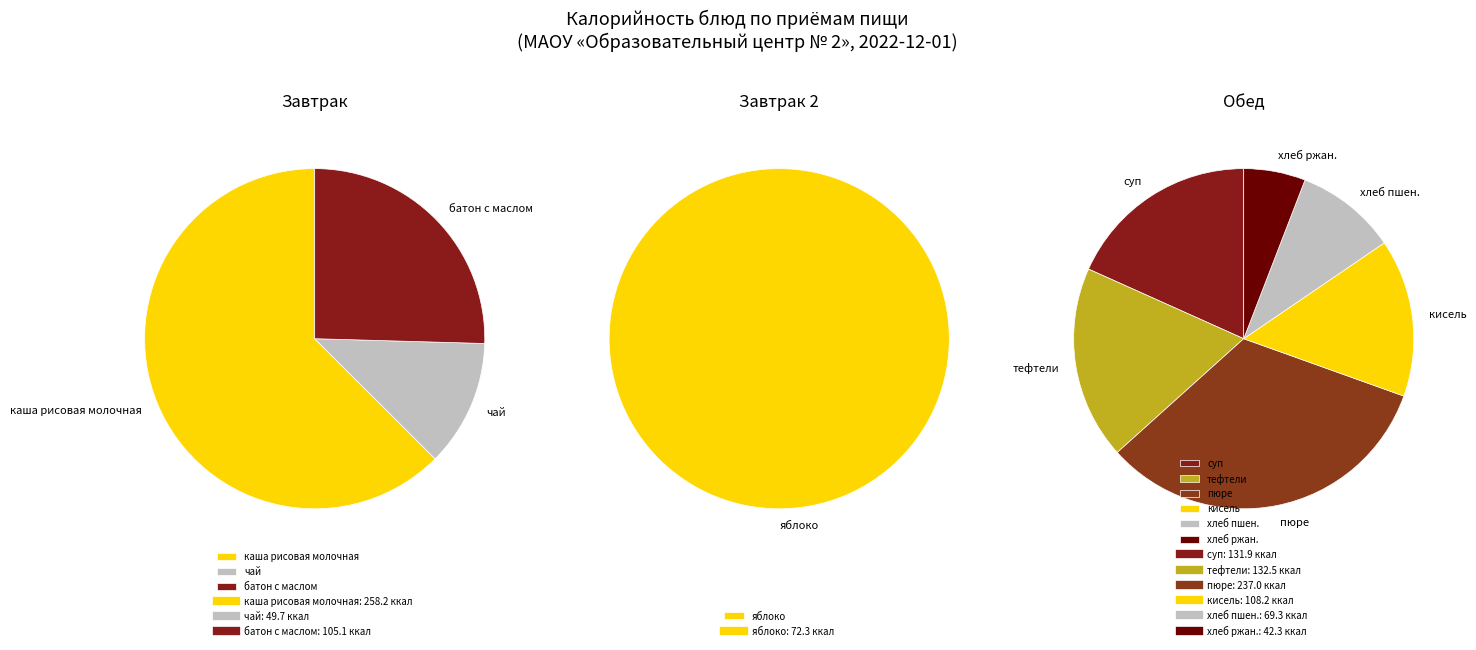

Which category has the smallest portion of the pie?

хлеб ржаной